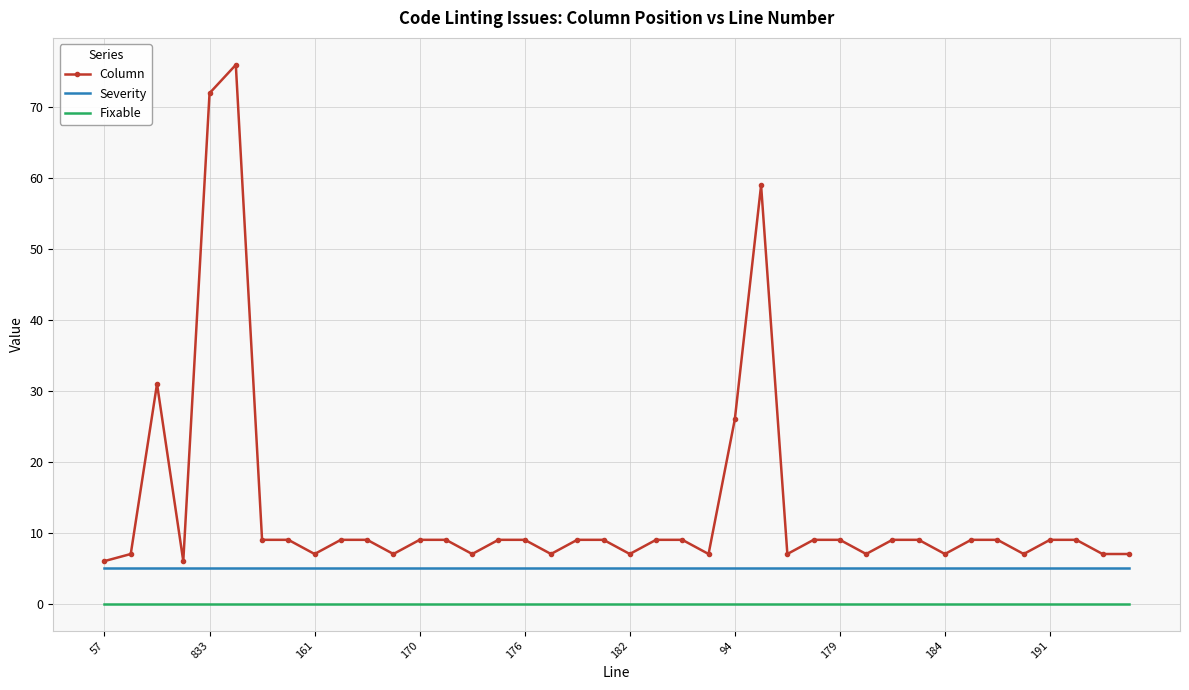

What is the difference between the maximum and minimum values in the Column series?

70